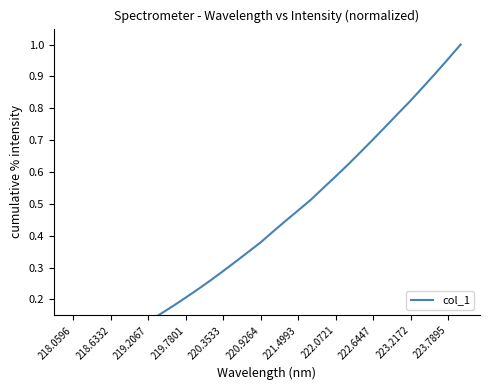

What is the average value?

0.4